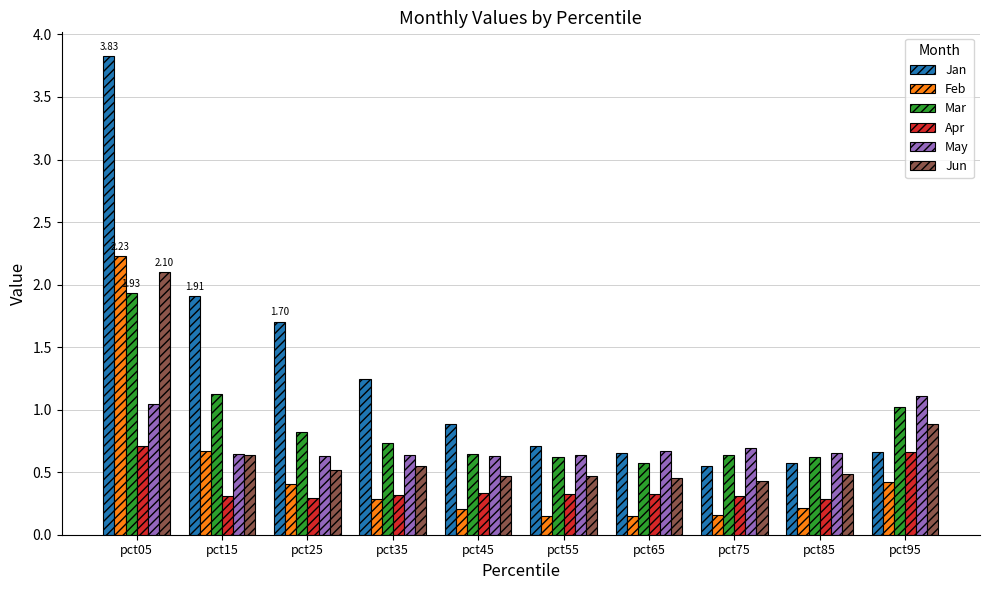

Which category has the highest value in the May series?

pct95